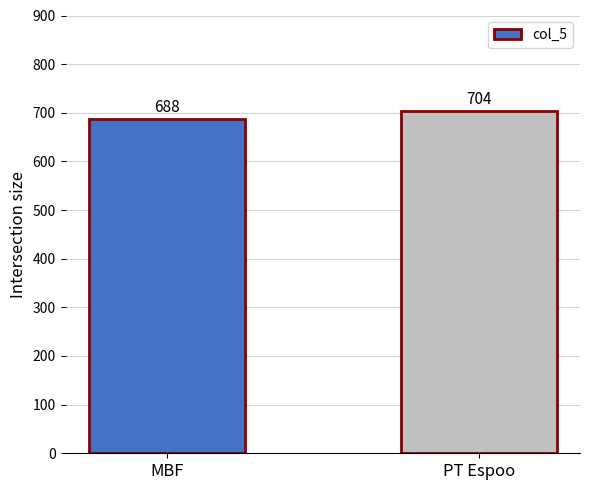

Does the chart contain any negative values?

No